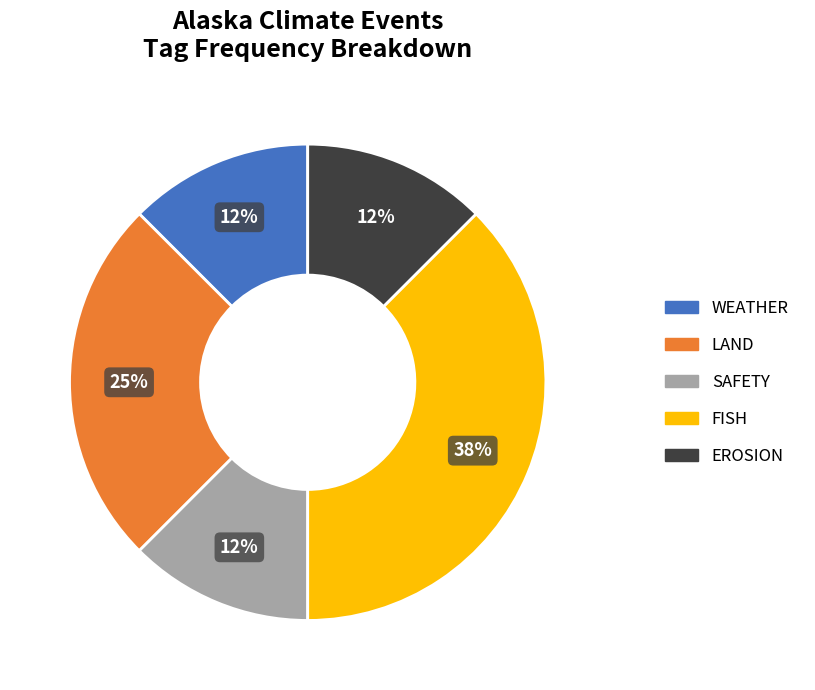

Which category has the biggest portion of the pie?

FISH